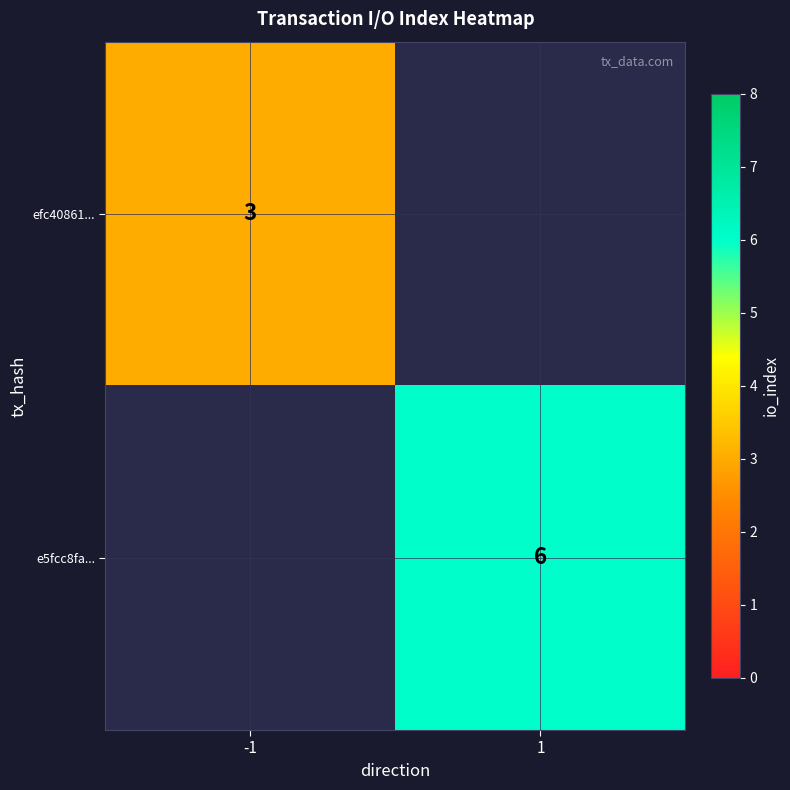

Is it true that e5fcc8fa... equals 6 at 1?

True